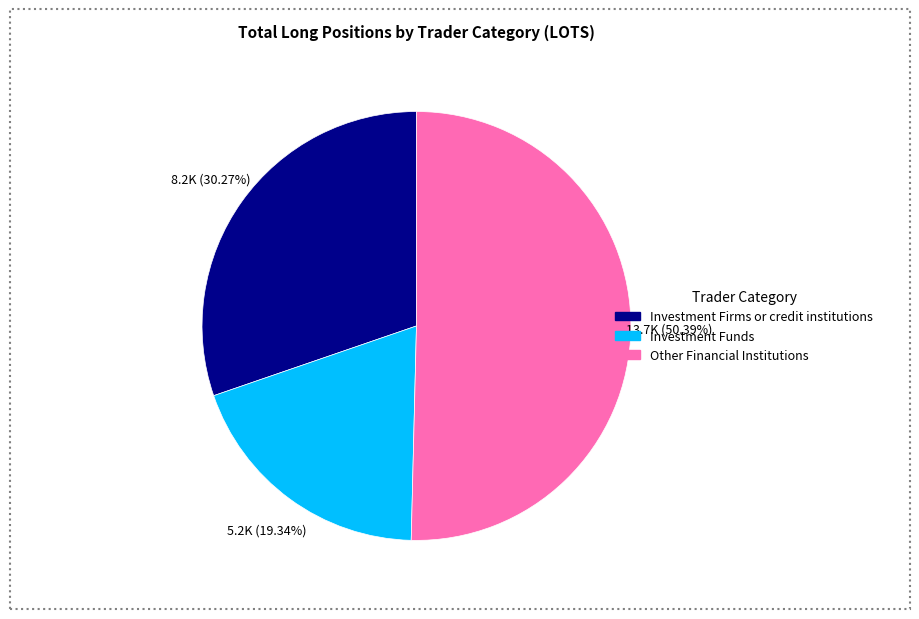

Does Other Financial Institutions account for over 50% of the chart?

Yes